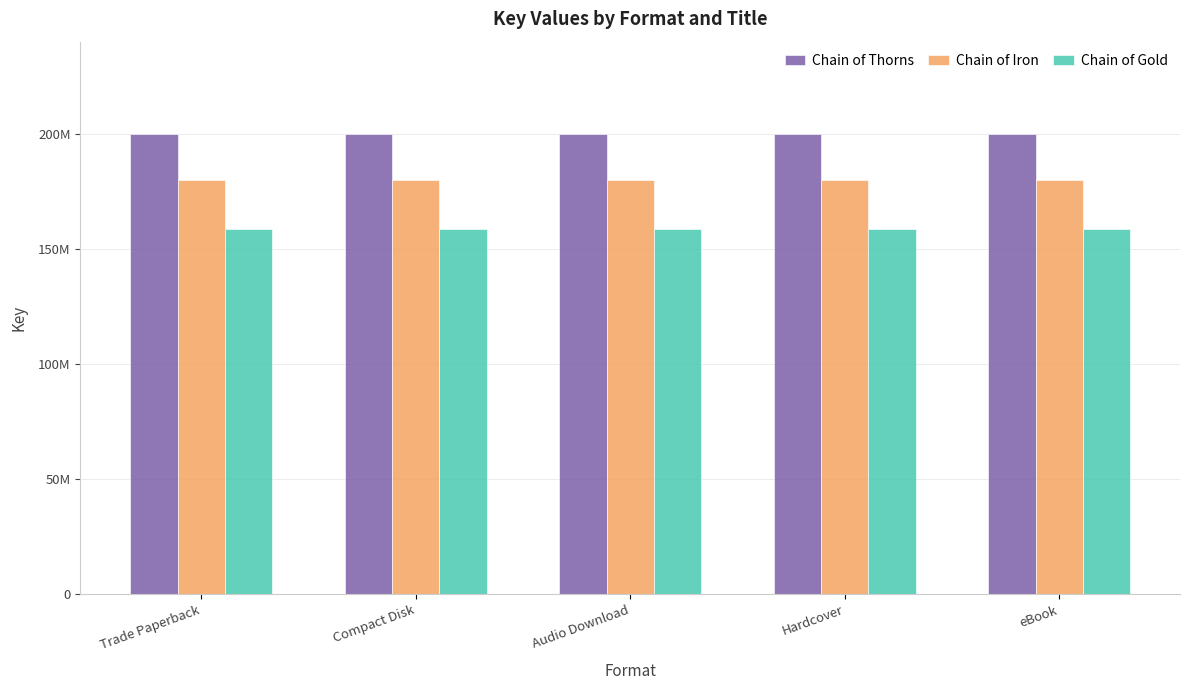

What is the label of the 3rd bar from the left?

Audio Download